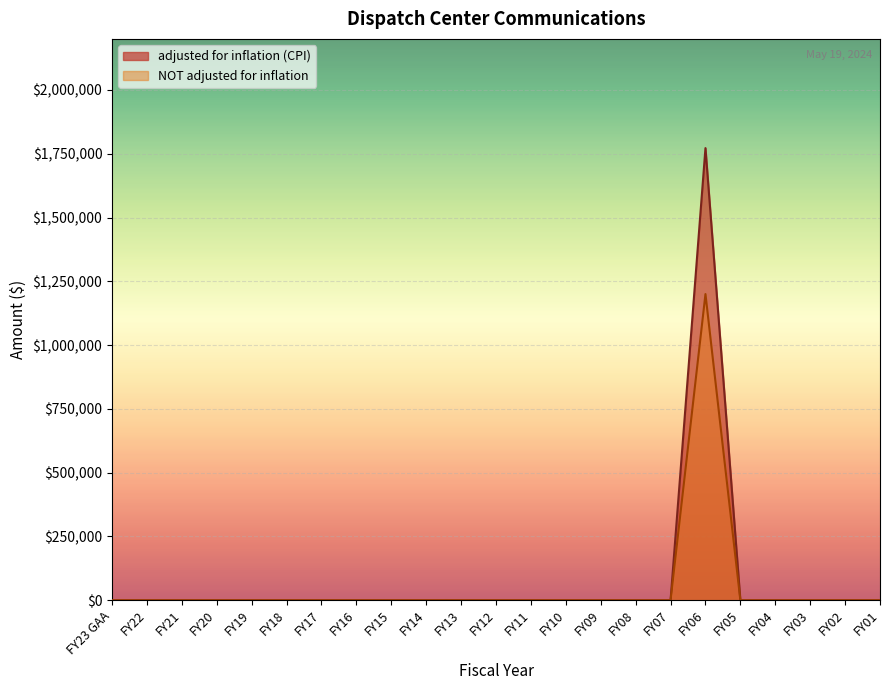

How many lines are shown in the chart?

2